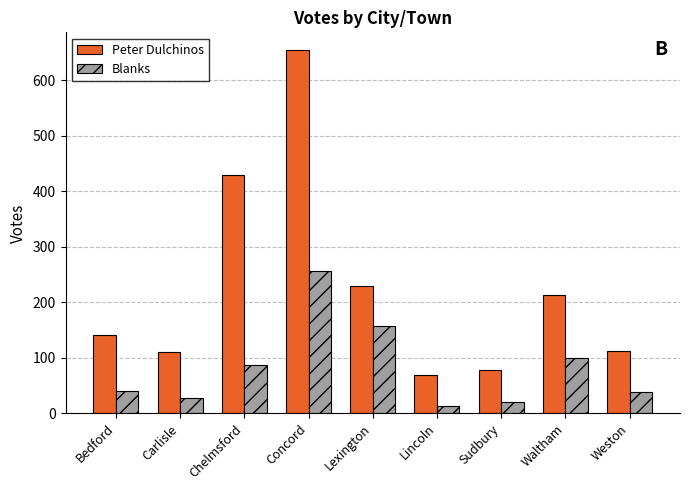

What is the average value of the Peter Dulchinos series?

227